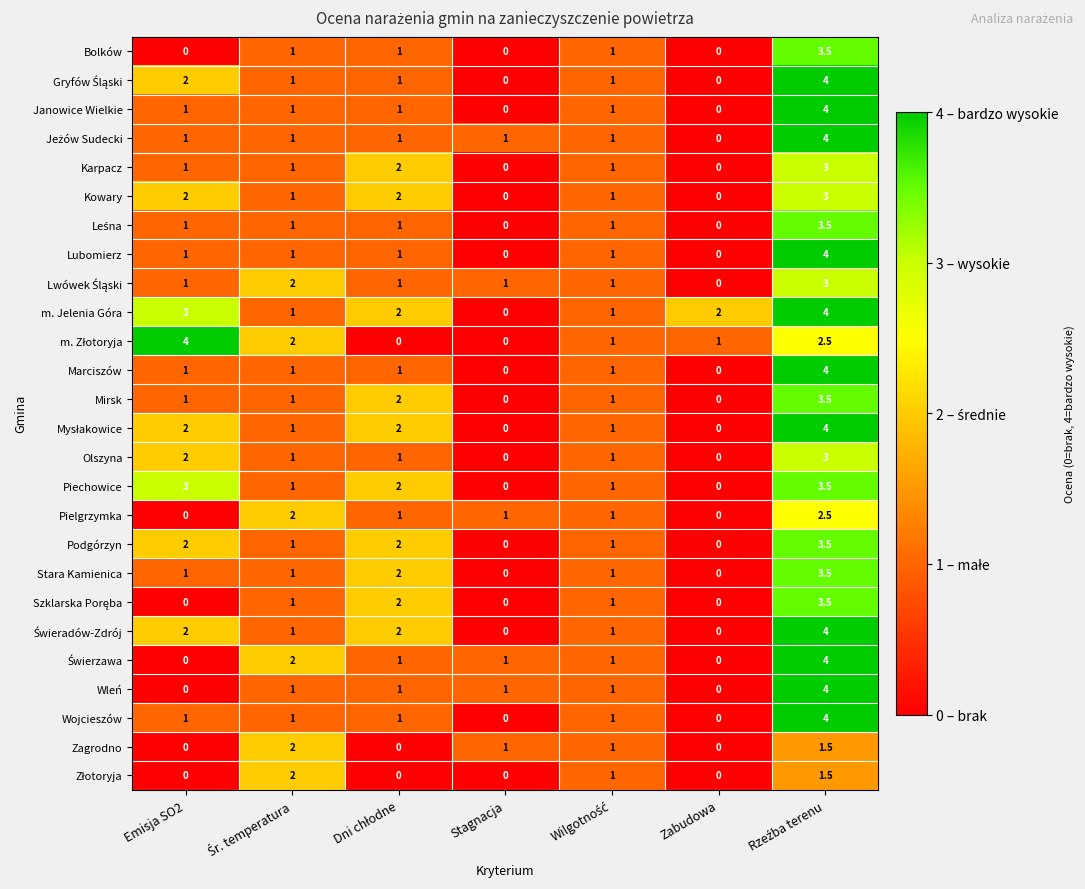

What is the total value across all series at Zabudowa?

3.0